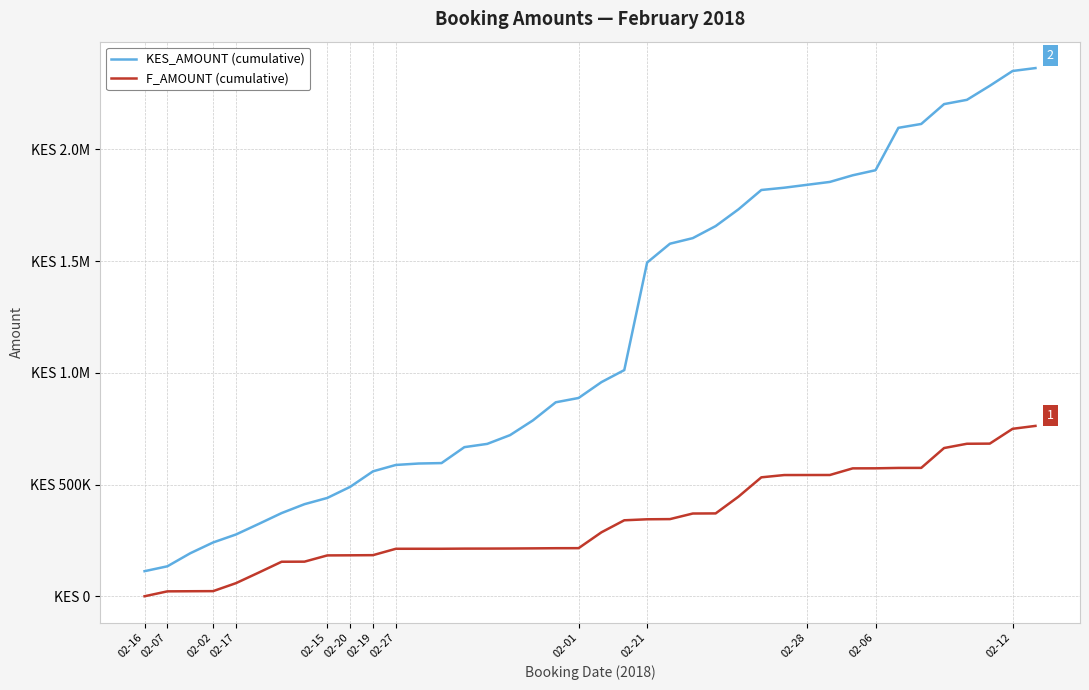

What are all the series names shown in the legend?

KES_AMOUNT (cumulative), F_AMOUNT (cumulative)